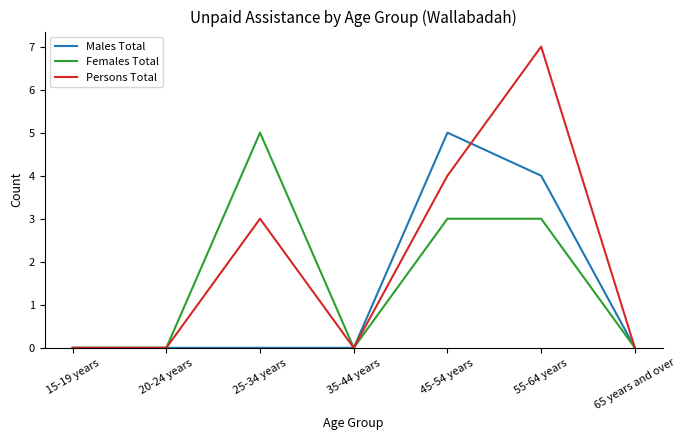

At 25-34 years, list the series in order from largest to smallest.

Females Total, Persons Total, Males Total